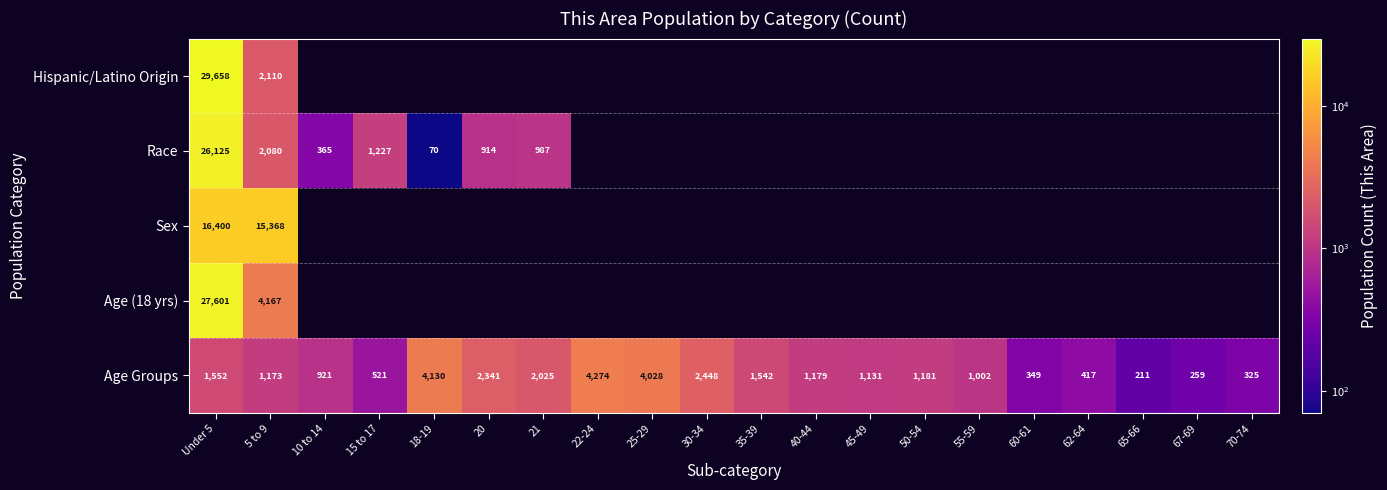

The Race series shows 987 at 21. True or false?

True